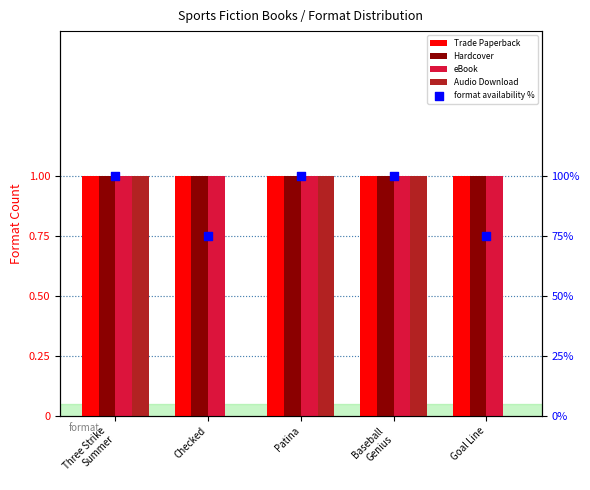

Which series has the largest Y range (max minus min)?

Audio Download